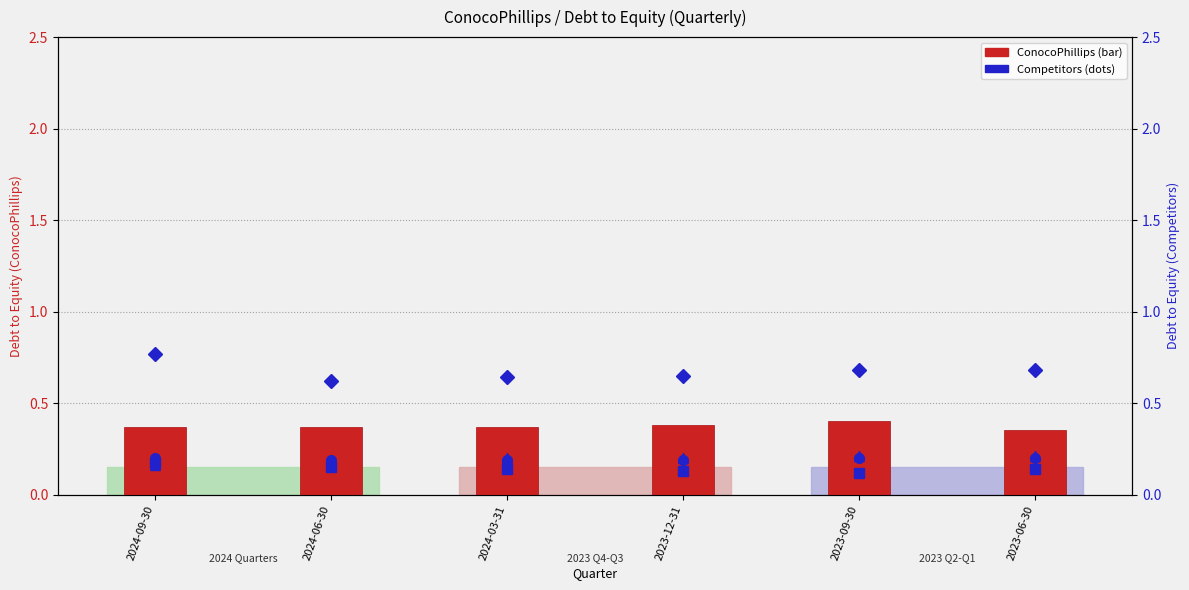

Rank the series by their maximum value, from highest to lowest.

Occidental Petroleum Corp., ConocoPhillips, Exxon Mobil Corp., Expand Energy Corp., Chevron Corp.